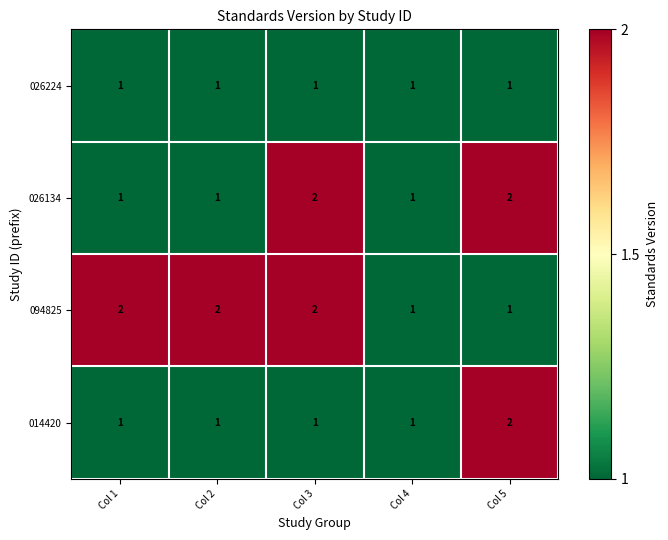

What is the total value across all series at Col 3?

6